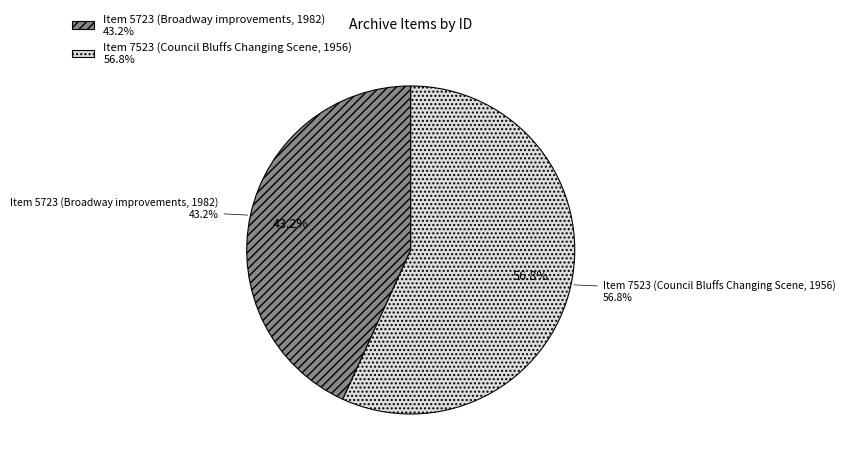

What percentage do Item 5723 (Broadway improvements, 1982) and Item 7523 (Council Bluffs Changing Scene, 1956) together represent?

100.0%